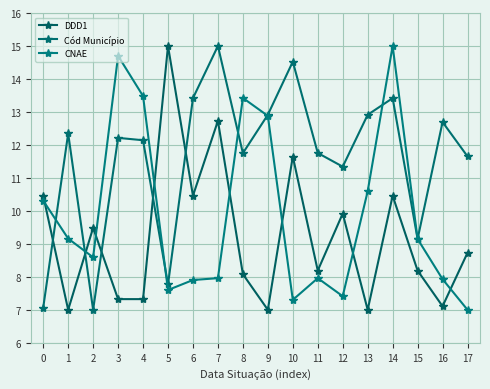

What is the lowest value of the CNAE series?

7.0